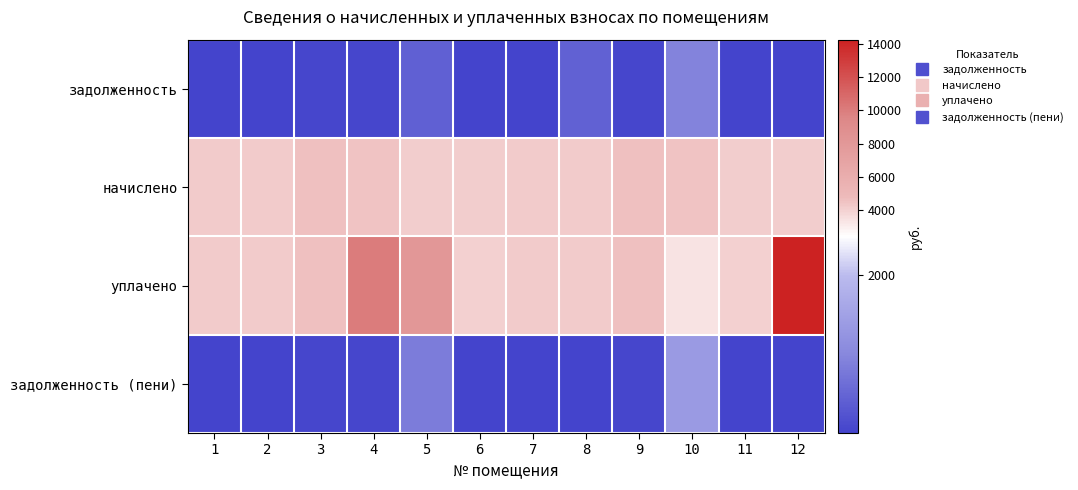

What is the spread (max minus min) of values at 8?

3893.8